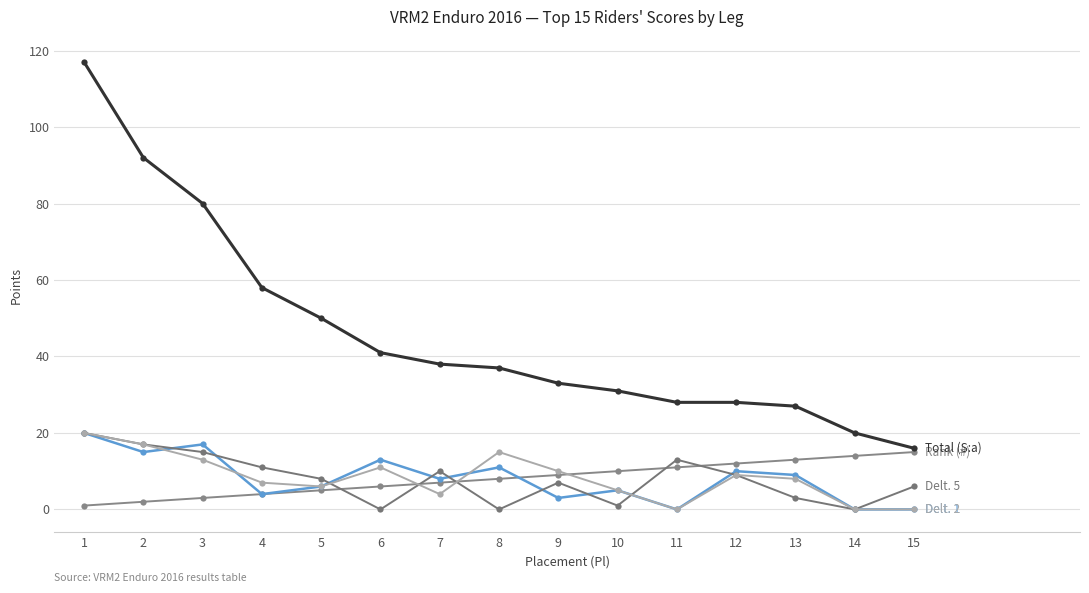

How many categories are shown in the chart?

15